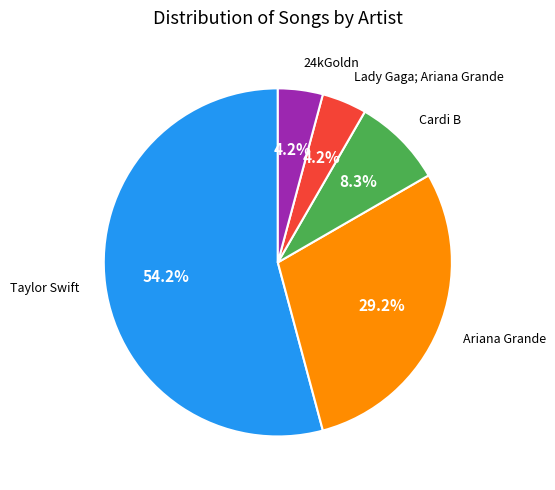

Is it true that Taylor Swift is 45% of the pie?

False